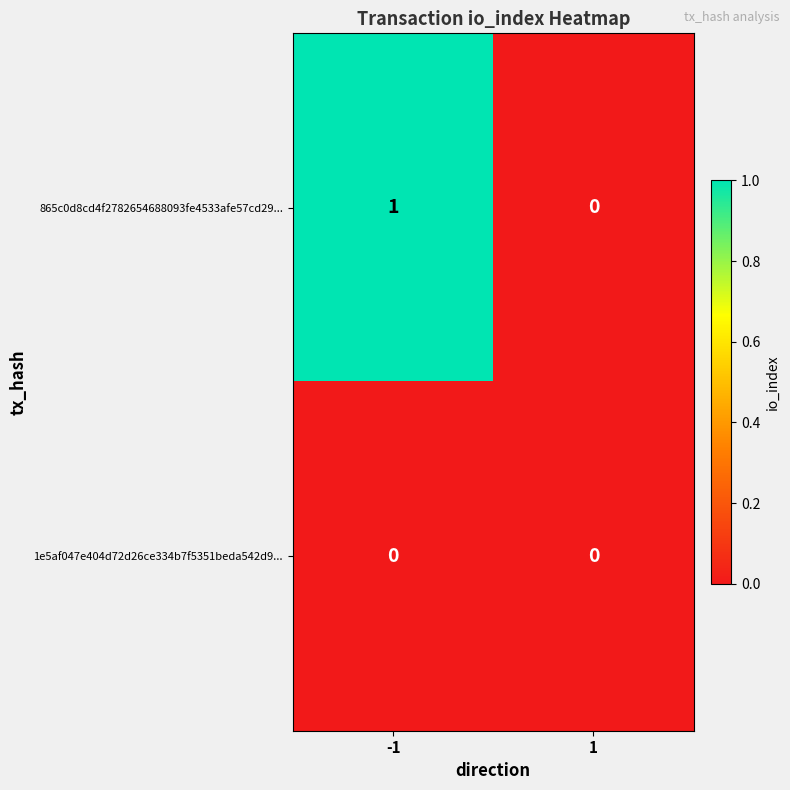

Reading left to right, extract all data points from this chart.

865c0d8cd4f2782654688093fe4533afe57cd29...: 1	0
1e5af047e404d72d26ce334b7f5351beda542d9...: 0	0